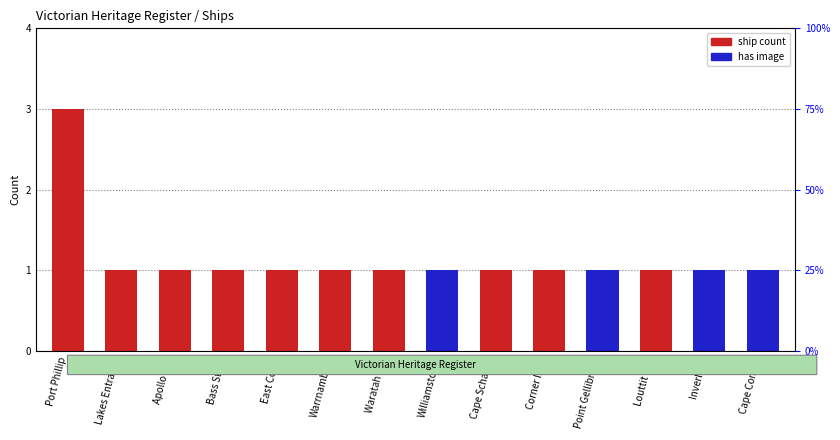

Reading left to right, list all the values displayed in this chart.

ship count: 3	1	1	1	1	1	1	1	1	1	1	1	1	1
has image: 0	0	0	0	0	0	0	1	0	0	1	0	1	1